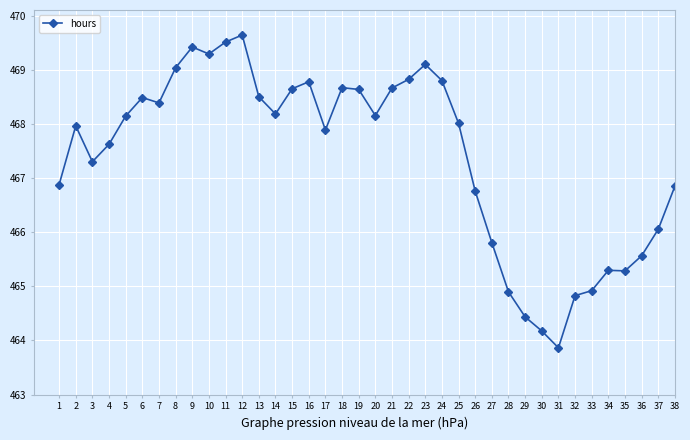

True or false: the data shows 167.7 at 19.

False